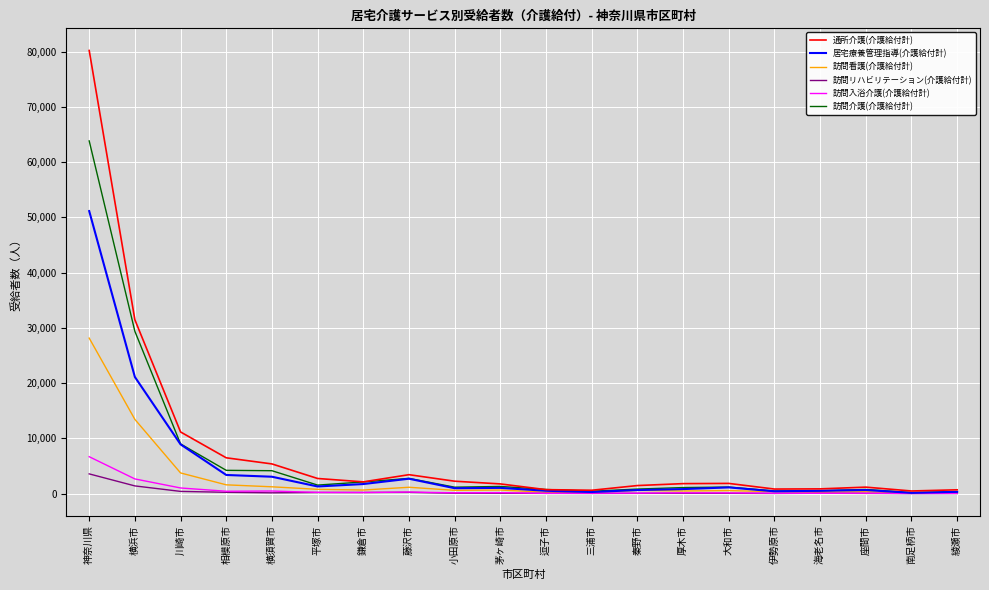

Which series changed the most between 藤沢市 and 秦野市?

居宅療養管理指導(介護給付計)